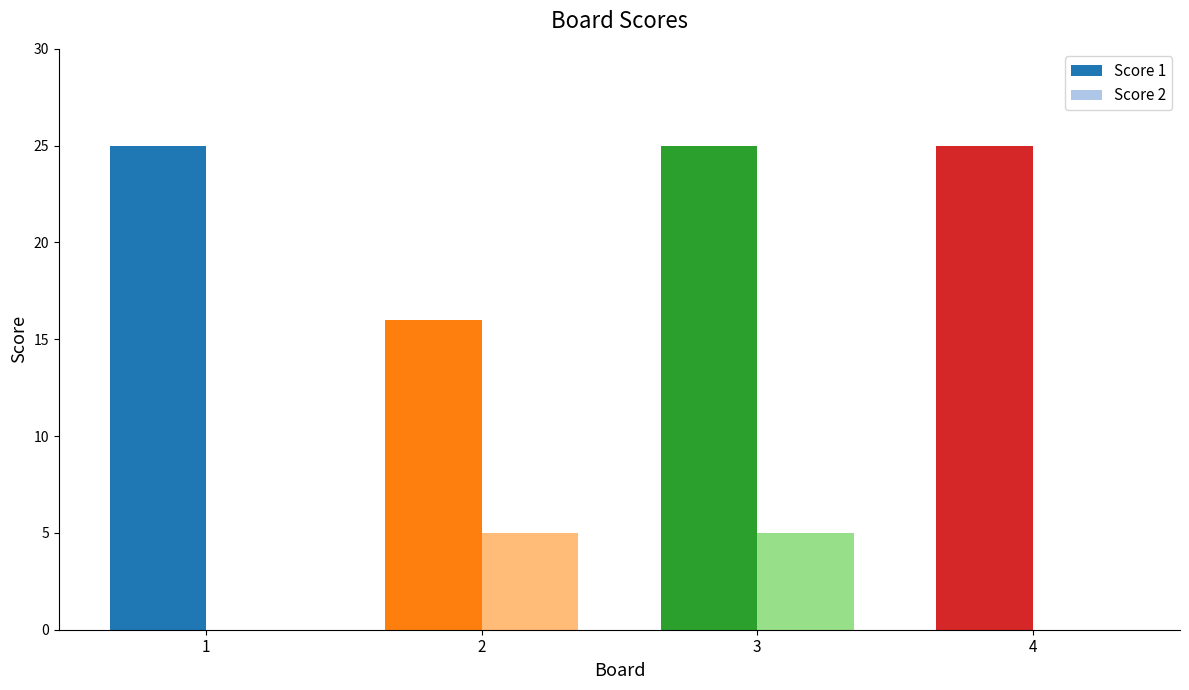

Where is Score 1 nearest to the value 20?

2